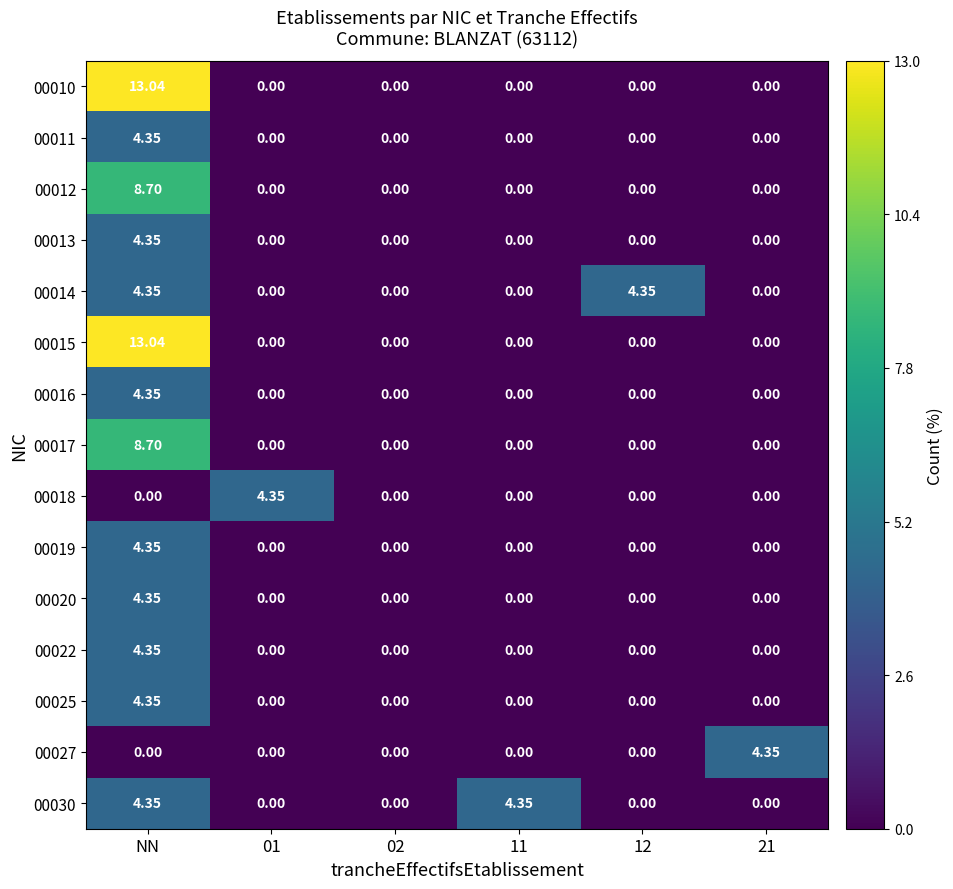

At how many categories does at least one series exceed 12?

1